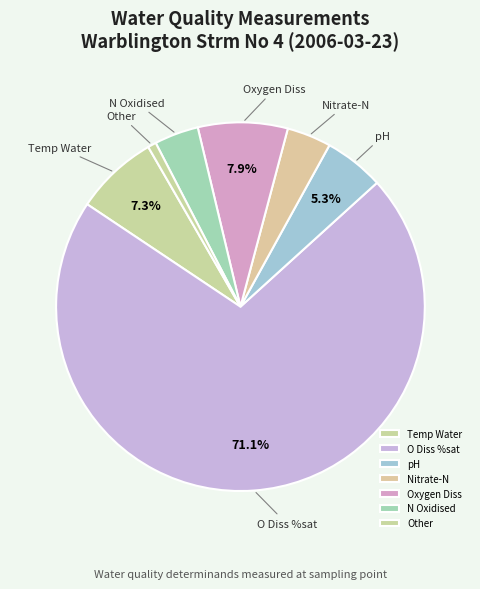

Count the number of slices in the pie.

7